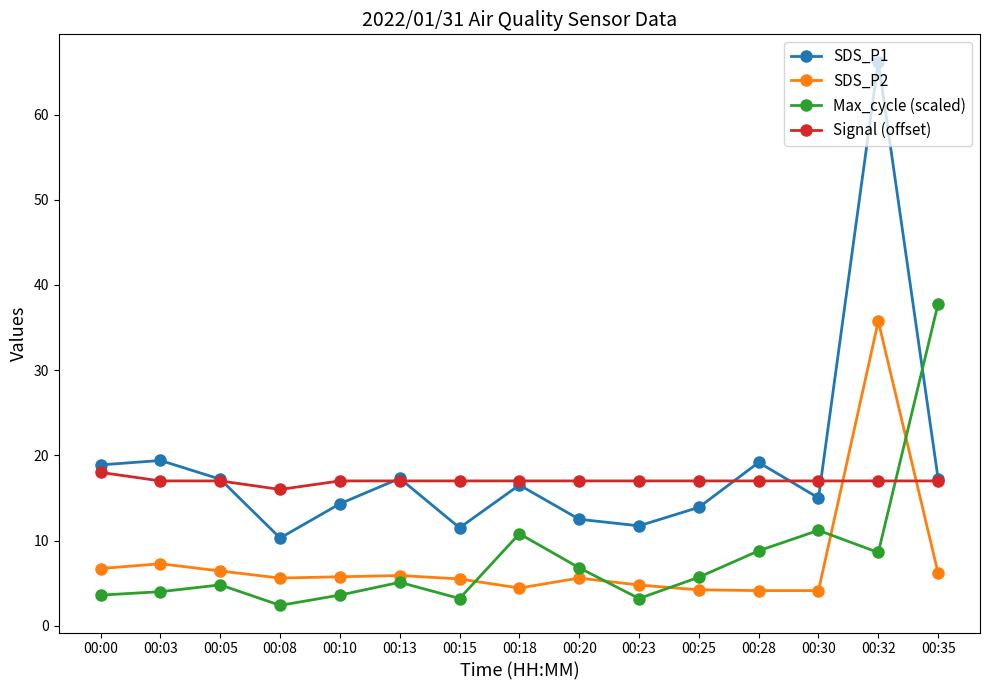

How many lines are shown in the chart?

4